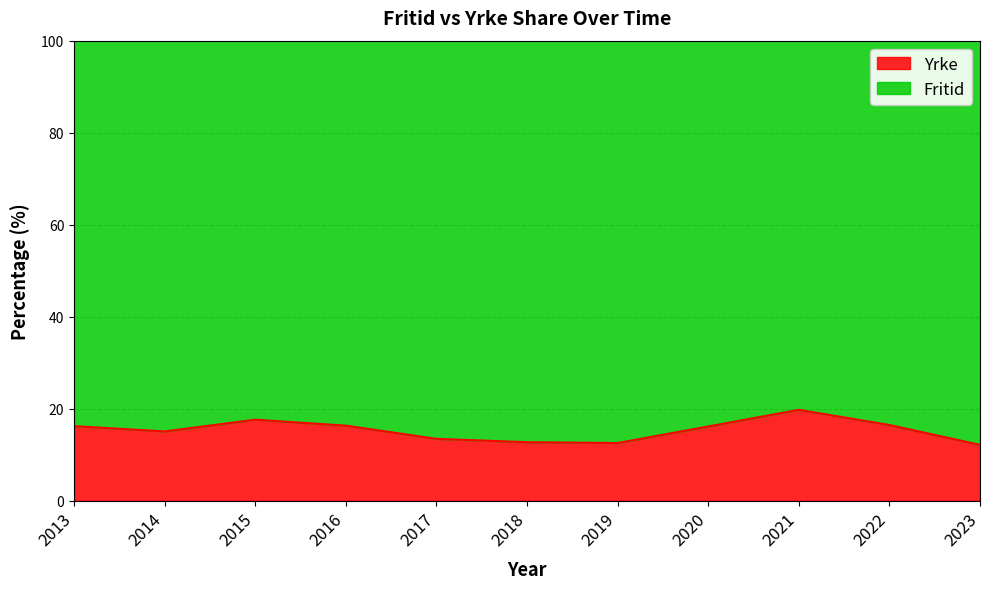

What is the difference between the second highest and second lowest values?

5.1